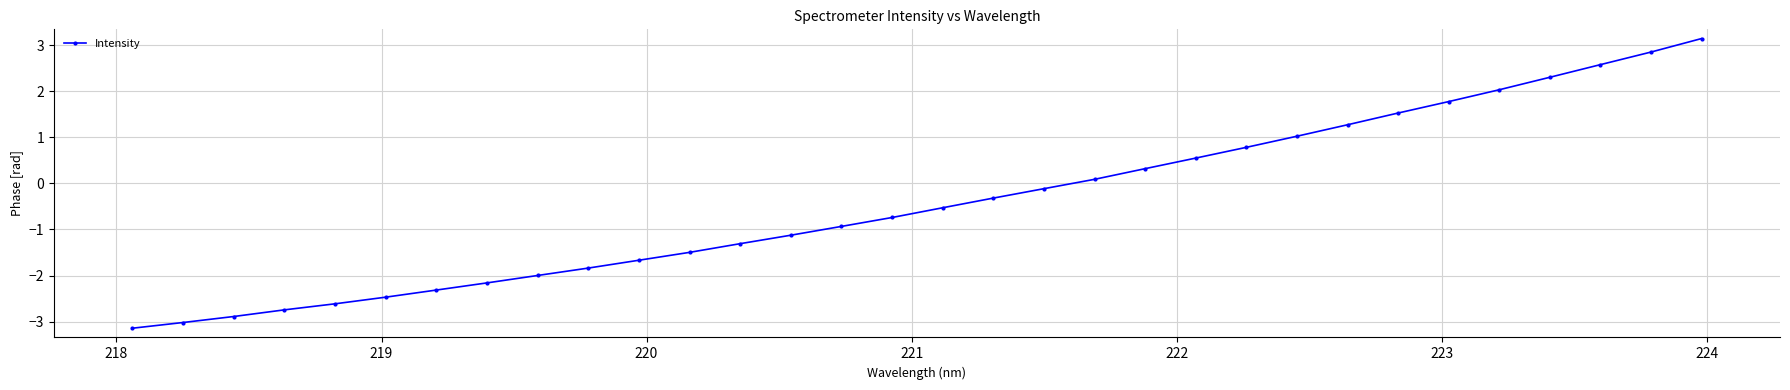

What is the value of the 13th point from the left?

-1.3